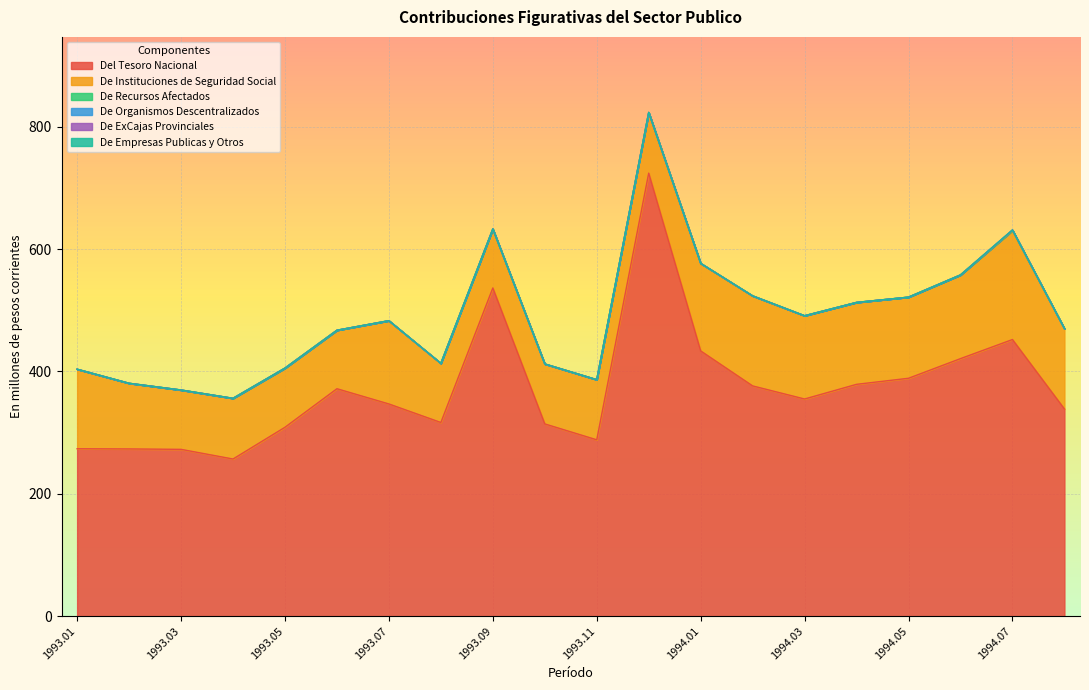

What position from the left is 1993.04?

4